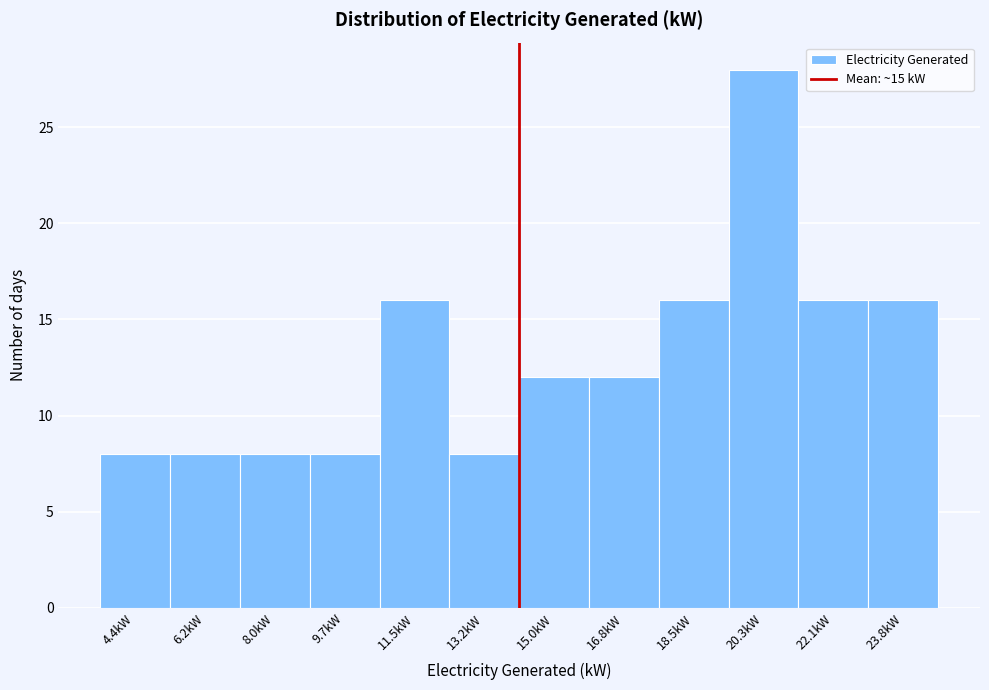

Reading left to right, list all the values displayed in this chart.

8	8	8	8	16	8	12	12	16	28	16	16